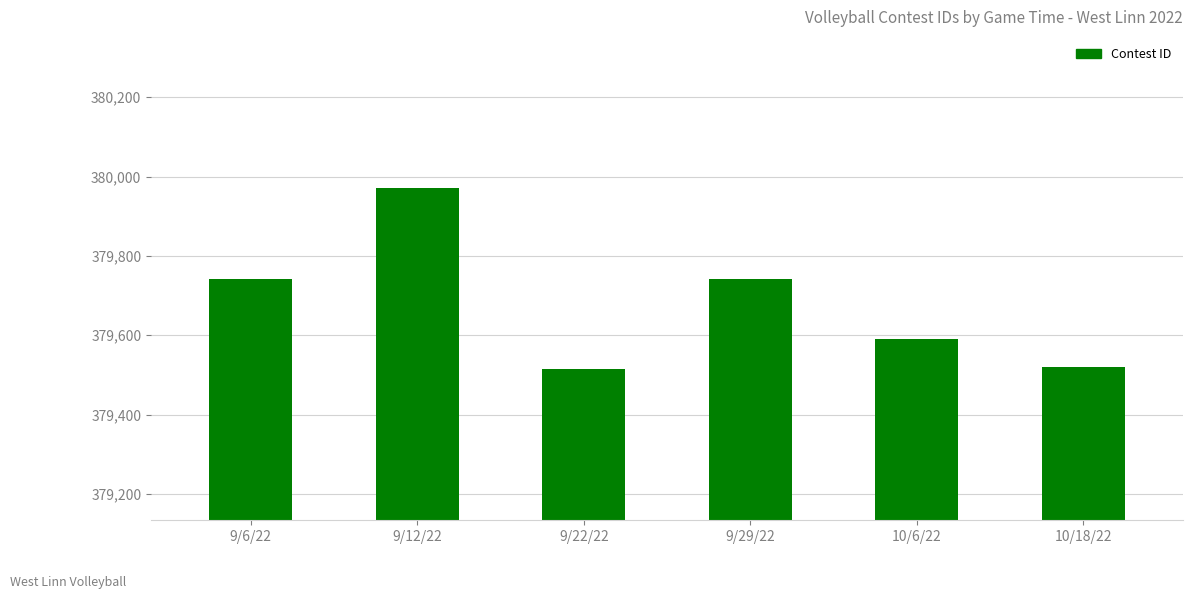

The chart shows a value of 379972 at 9/12/22. True or false?

True